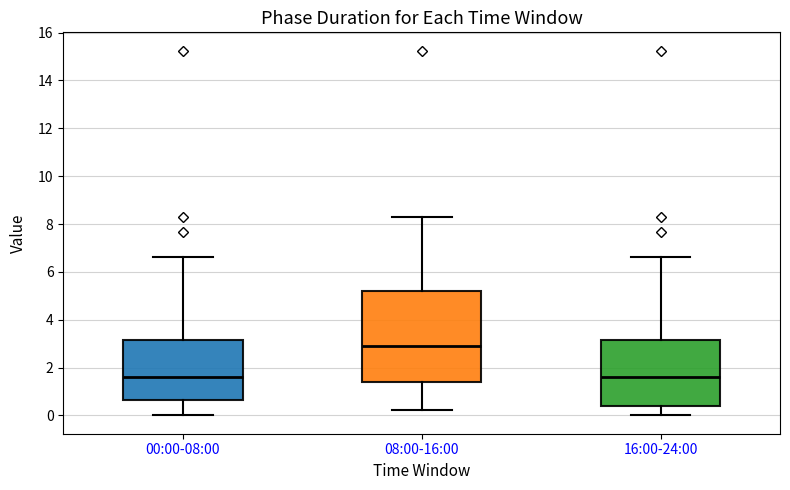

Reading left to right, transcribe this box plot: for each box, give where its median line is, the range the box spans, and where its two whiskers end, as read against the y-axis. The values are not printed on the chart, so give them approximately, as read against the axis.

00:00-08:00: median 1.6, box 0.6 to 3.2, whiskers 0.0 to 6.6
08:00-16:00: median 3.0, box 1.4 to 5.2, whiskers 0.2 to 8.4
16:00-24:00: median 1.6, box 0.4 to 3.2, whiskers 0.0 to 6.6